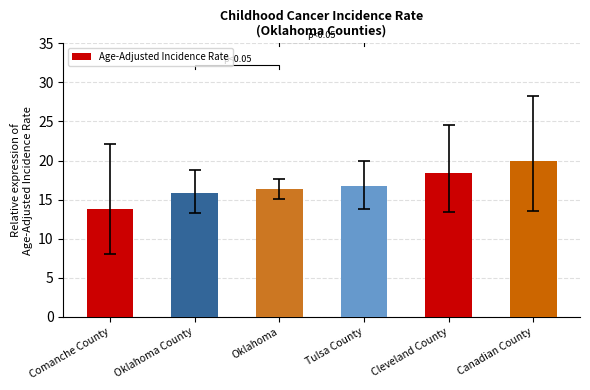

The chart shows a value of 16.3 at Oklahoma. True or false?

True